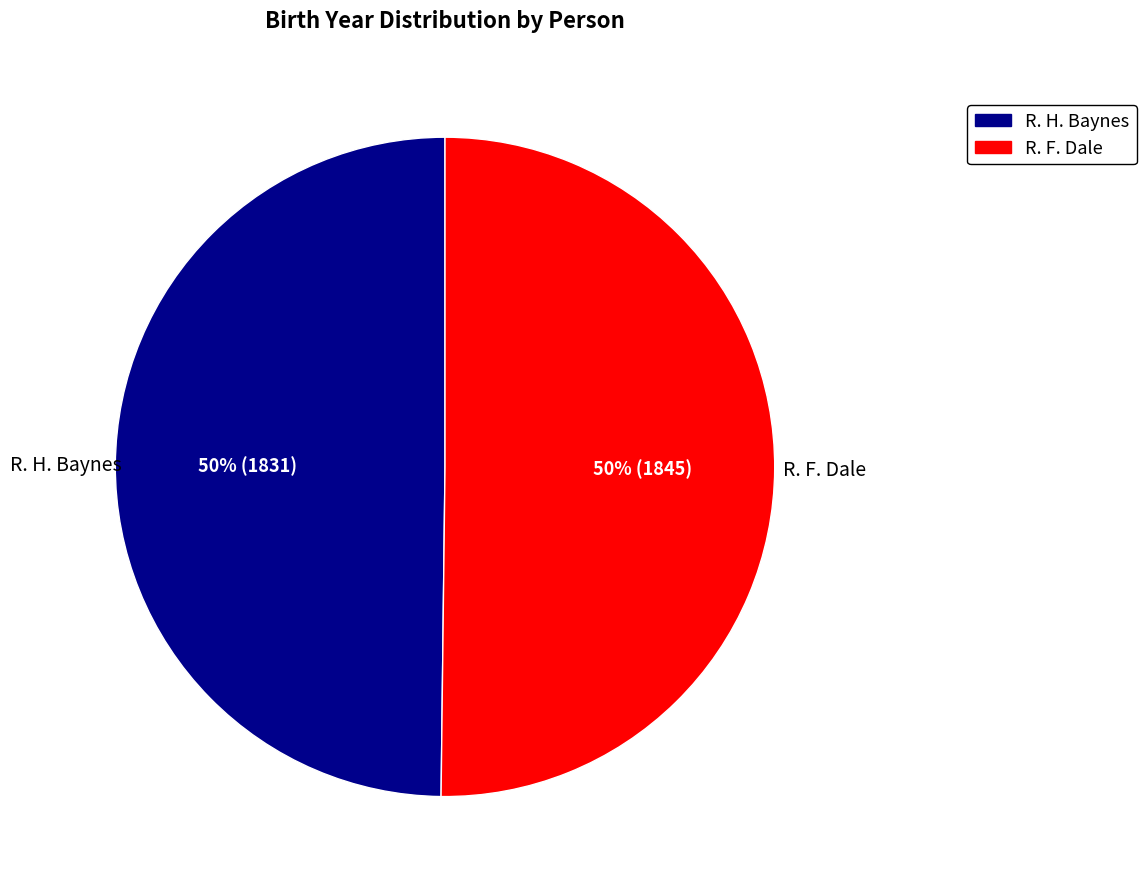

To the nearest percent, what percentage of the pie is R. F. Dale?

50%